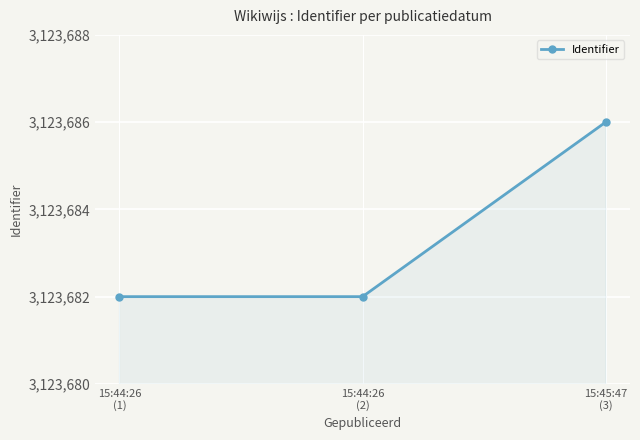

What is the difference between the maximum and second lowest values?

4